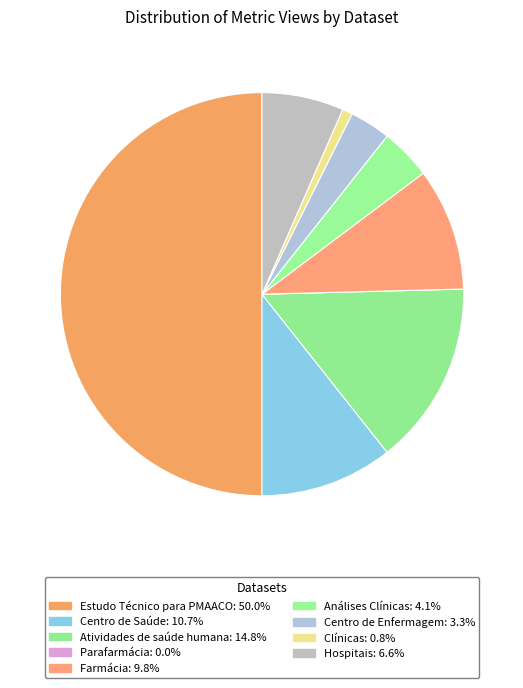

What is the largest slice in the pie chart?

Estudo Técnico para PMAACO